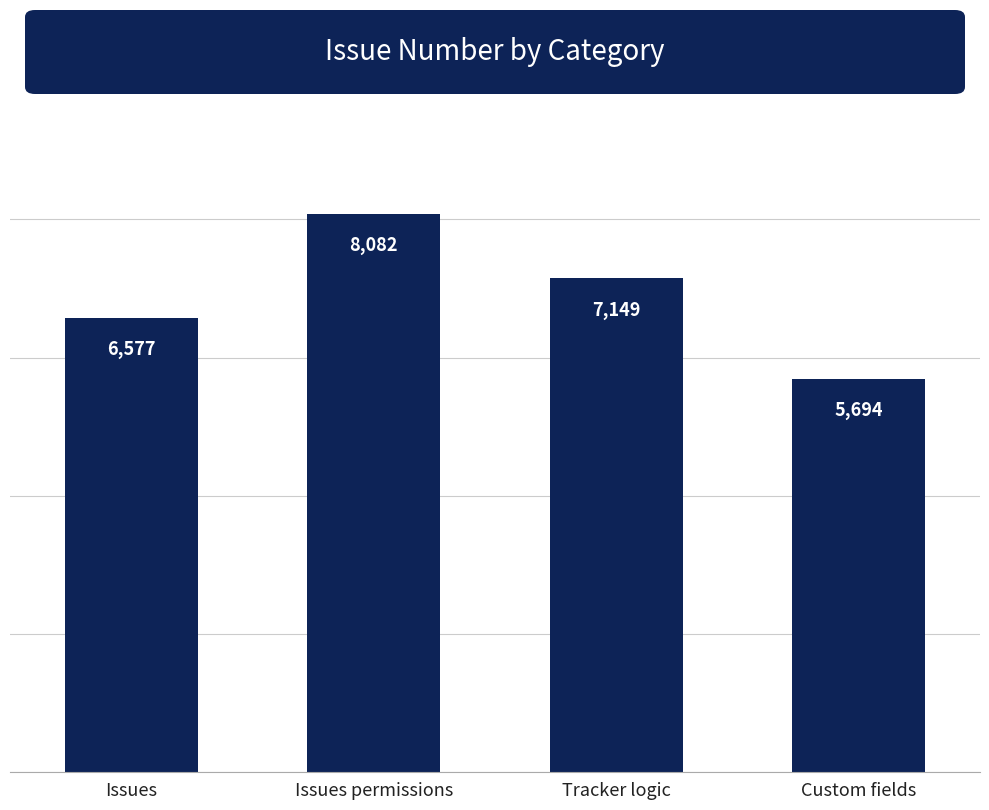

What is the sum of all values?

27502